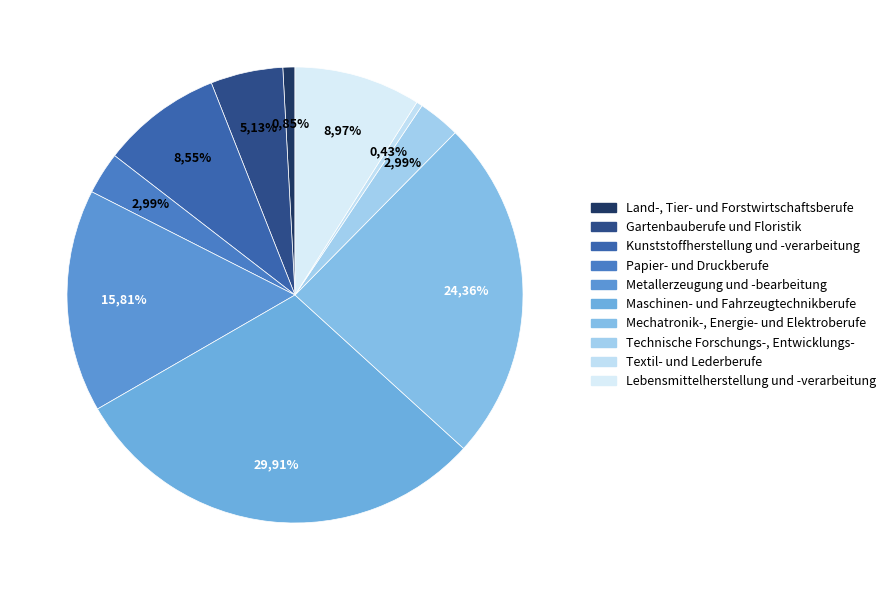

Does any single category account for the majority?

No